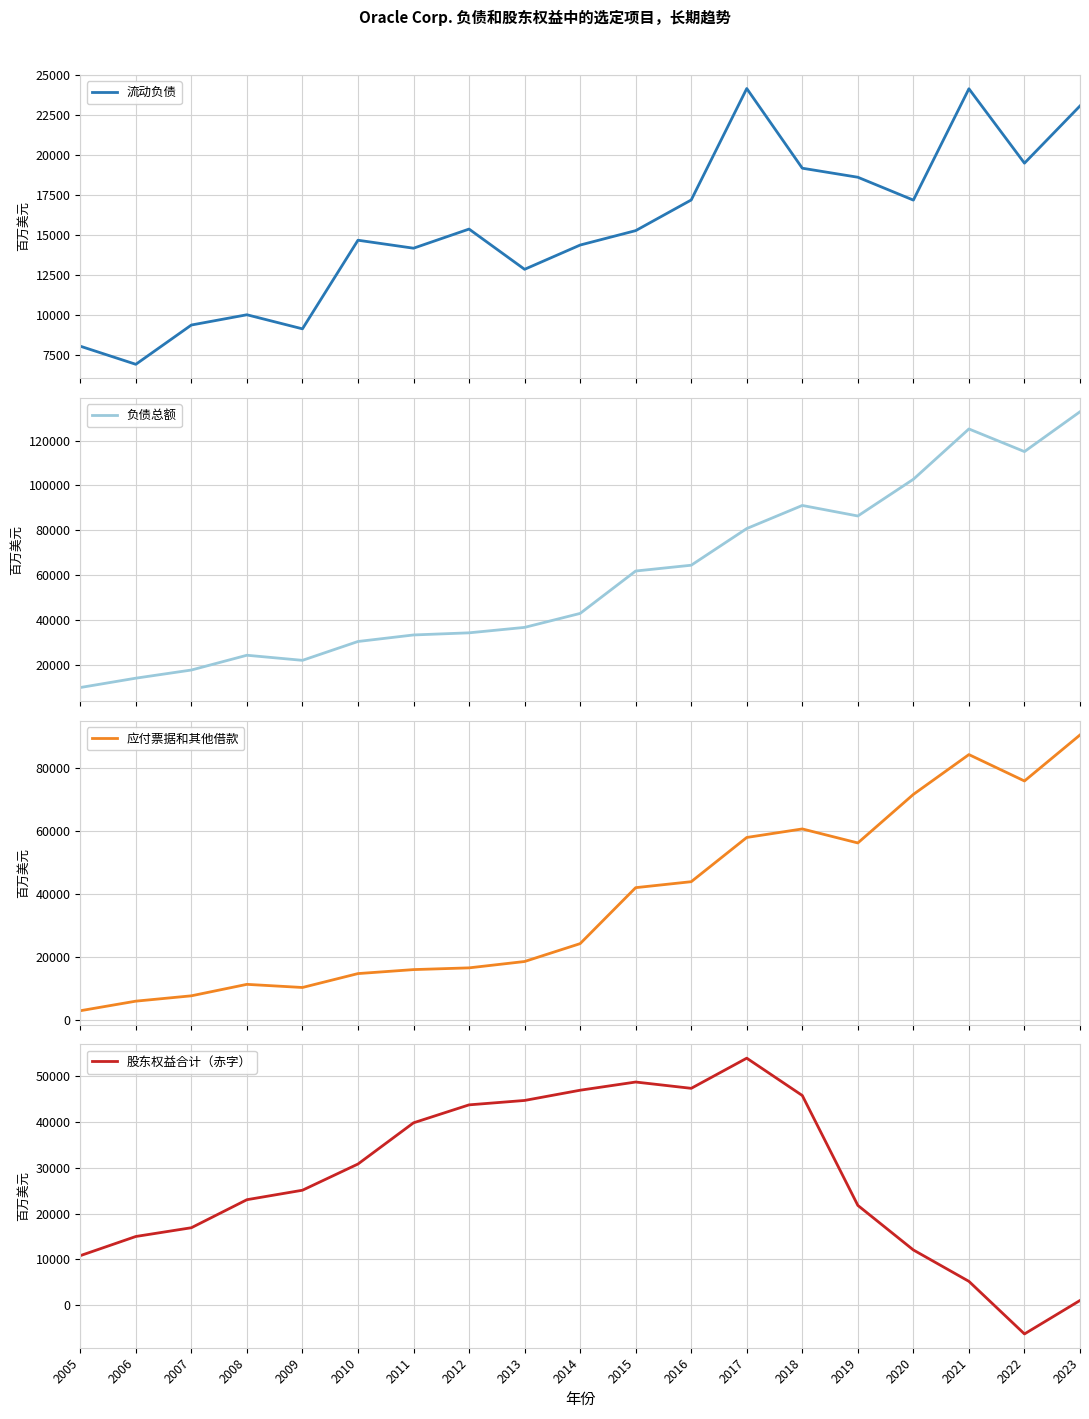

Reading left to right, list all the values displayed in this chart.

流动负债: 2005=8063	2006=6930	2007=9387	2008=10029	2009=9149	2010=14691	2011=14192	2012=15388	2013=12872	2014=14389	2015=15291	2016=17208	2017=24178	2018=19195	2019=18630	2020=17200	2021=24164	2022=19511	2023=23090
负债总额: 2005=9850	2006=14017	2007=17653	2008=24243	2009=21971	2010=30379	2011=33290	2012=34240	2013=36667	2014=42897	2015=61805	2016=64390	2017=80745	2018=91040	2019=86346	2020=102721	2021=125155	2022=115065	2023=132828
应付票据和其他借款: 2005=2852	2006=5894	2007=7593	2008=11236	2009=10238	2010=14655	2011=15922	2012=16474	2013=18494	2014=24175	2015=41958	2016=43855	2017=57909	2018=60619	2019=56167	2020=71597	2021=84245	2022=75859	2023=90481
股东权益合计（赤字）: 2005=10837	2006=15012	2007=16919	2008=23025	2009=25090	2010=30798	2011=39776	2012=43688	2013=44648	2014=46878	2015=48663	2016=47289	2017=53860	2018=45726	2019=21785	2020=12074	2021=5238	2022=-6220	2023=1073